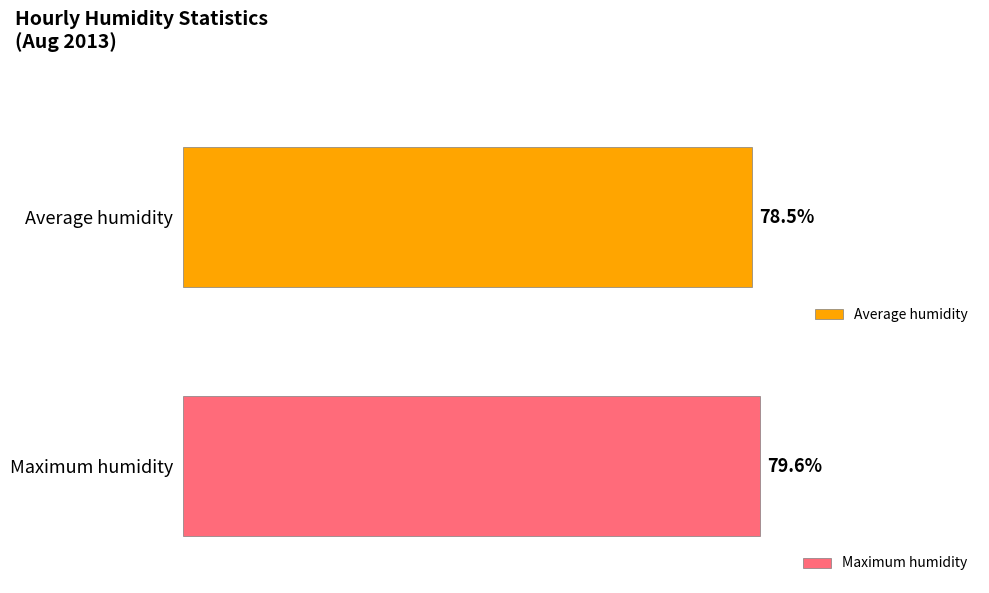

Which series has the largest total across all categories?

Maximum humidity